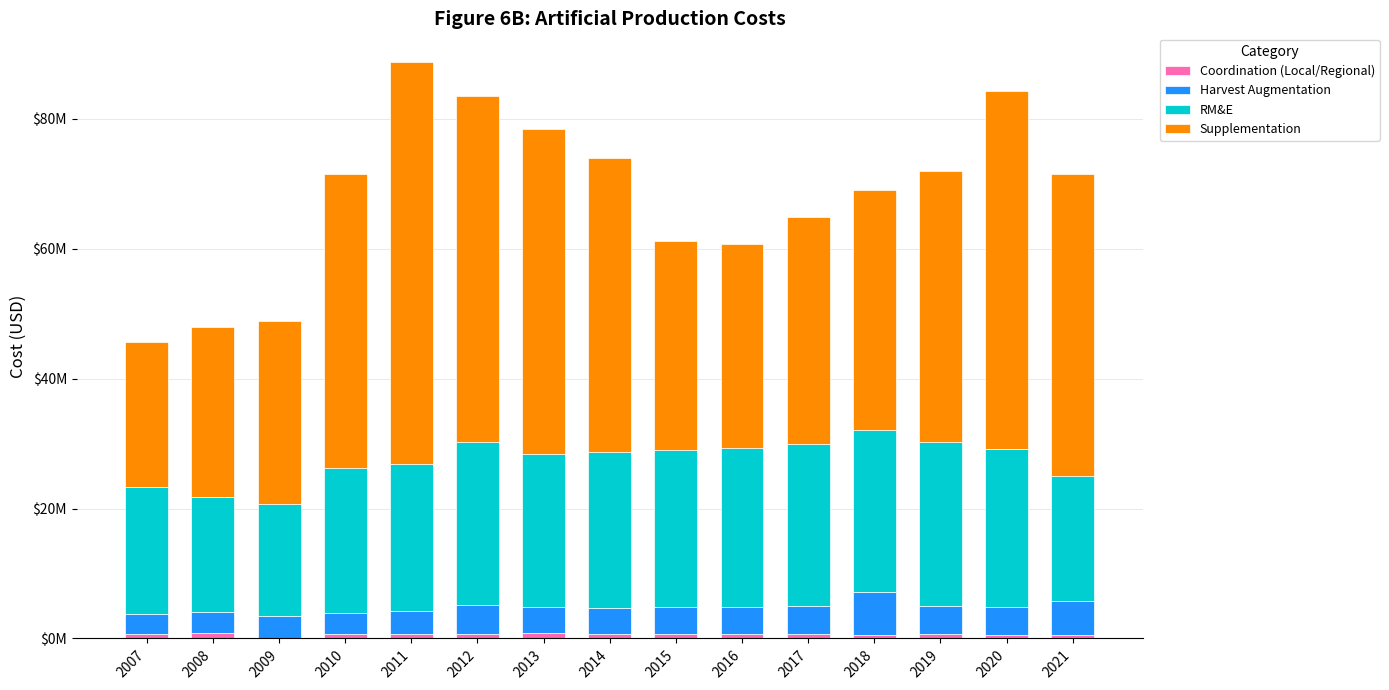

At which category is the sum across all series the highest?

2011